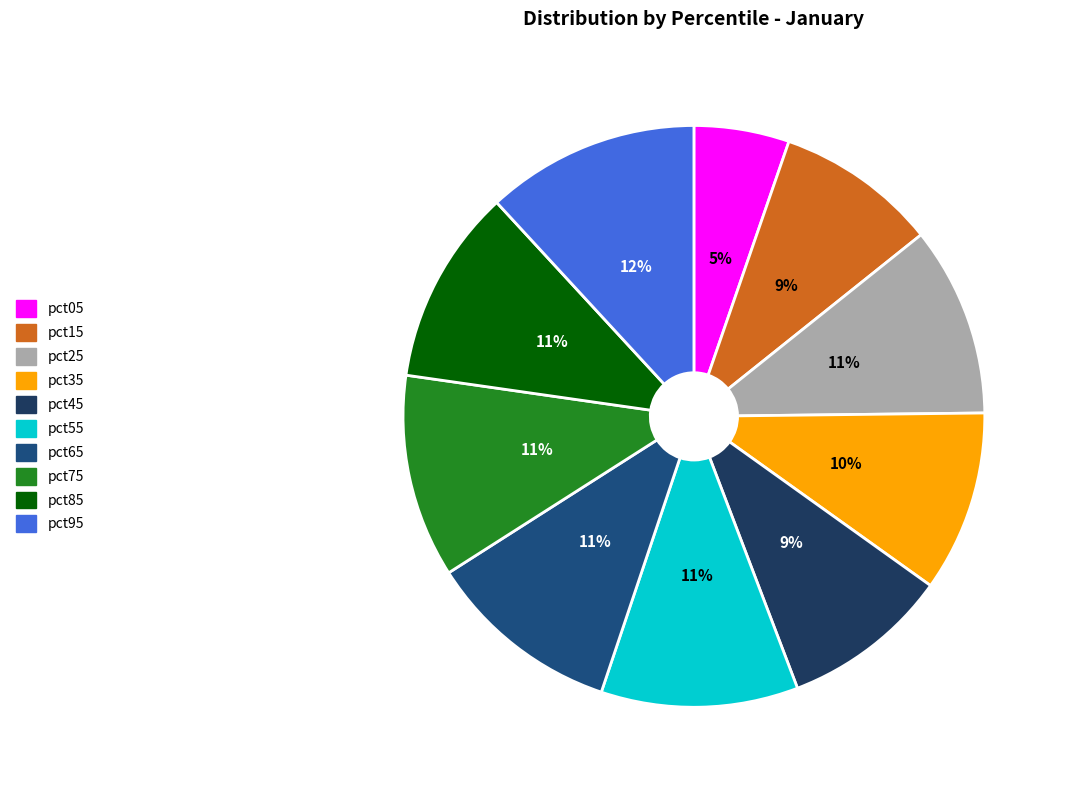

Which category has the smallest portion of the pie?

pct05